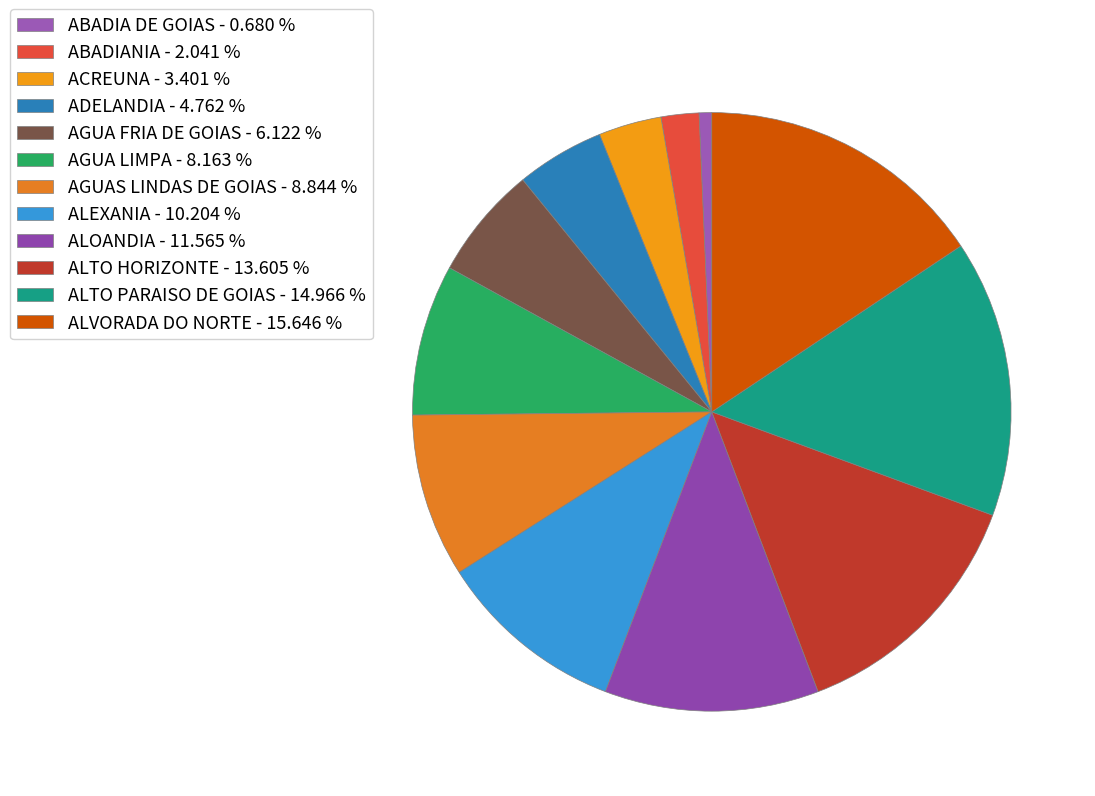

Count the number of slices in the pie.

12